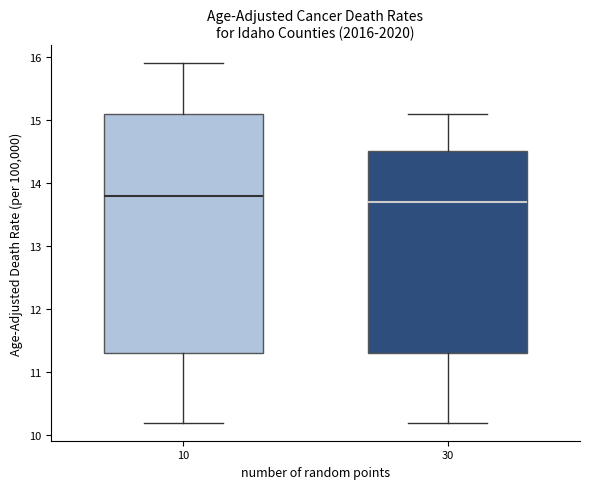

Comparing the boxes themselves (not the whiskers), which one is the tallest?

10